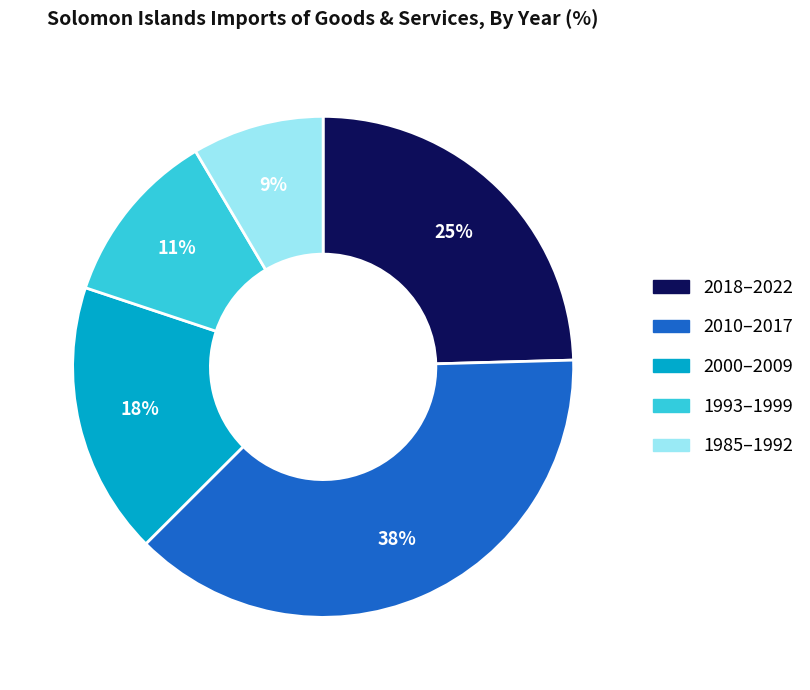

Is the sum of 2018–2022 and 1993–1999 greater than half?

No